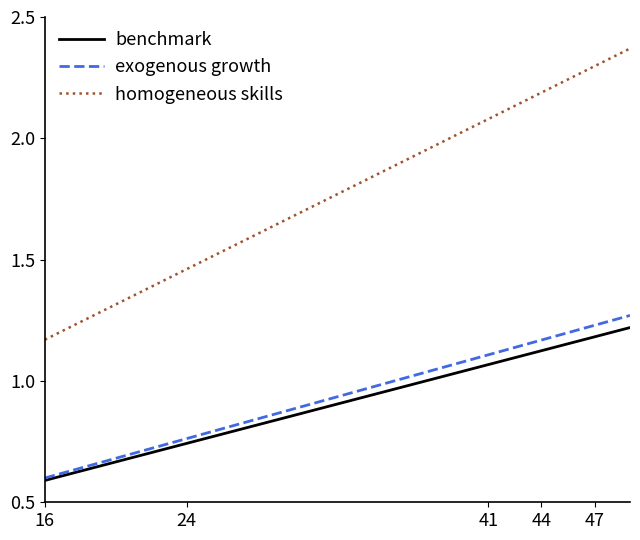

True or false: homogeneous skills and benchmark cross at least once.

False